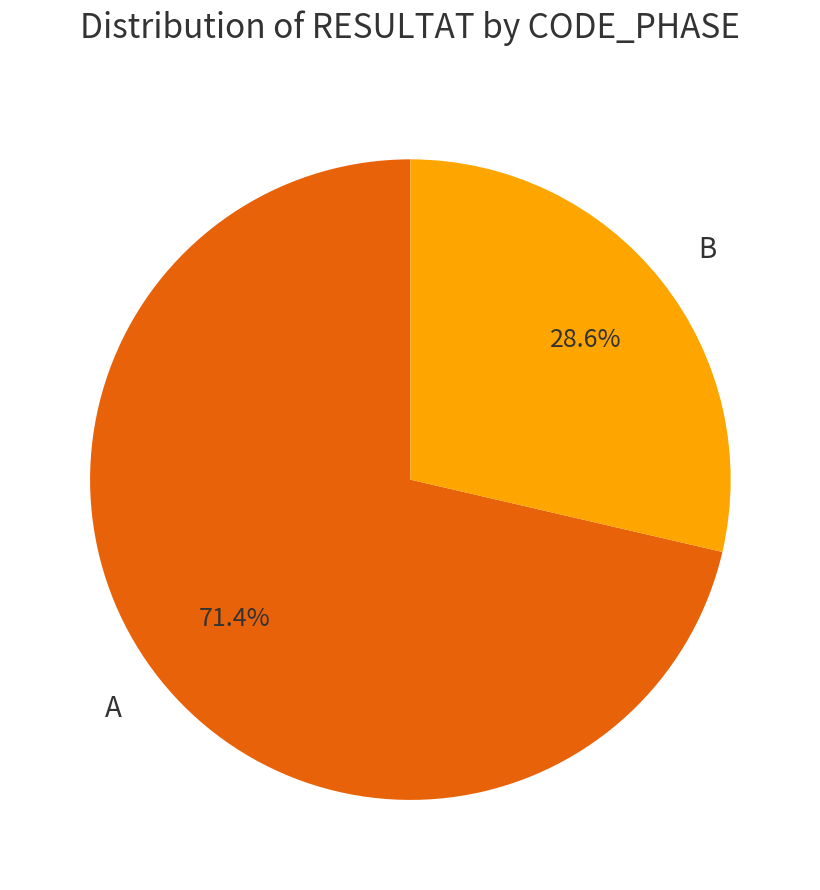

Rank the categories by value from highest to lowest.

A, B